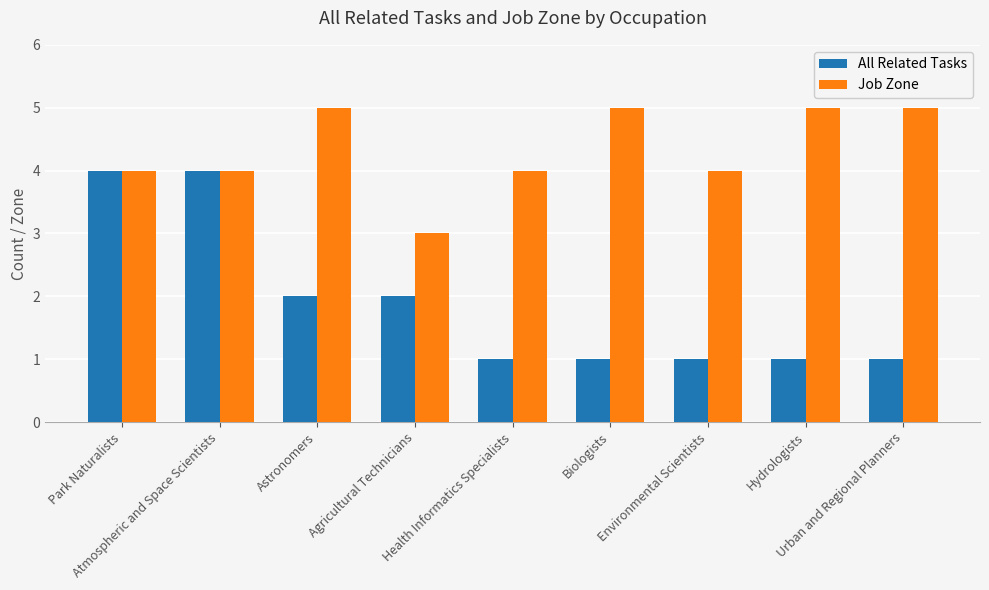

Reading left to right, what are all the values shown in this chart?

All Related Tasks: 4	4	2	2	1	1	1	1	1
Job Zone: 4	4	5	3	4	5	4	5	5